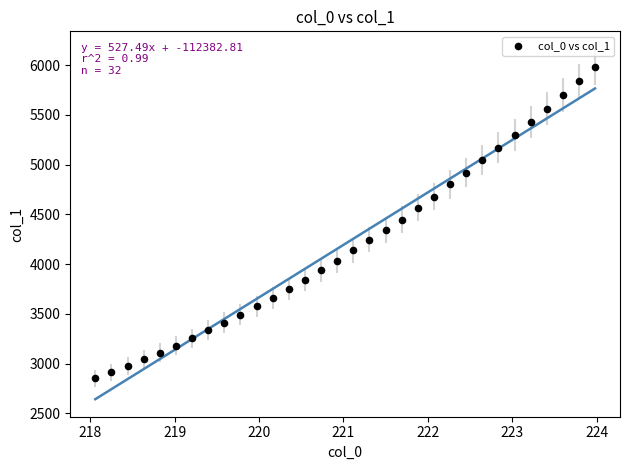

What is the range of Y values (max minus min)?

3131.2